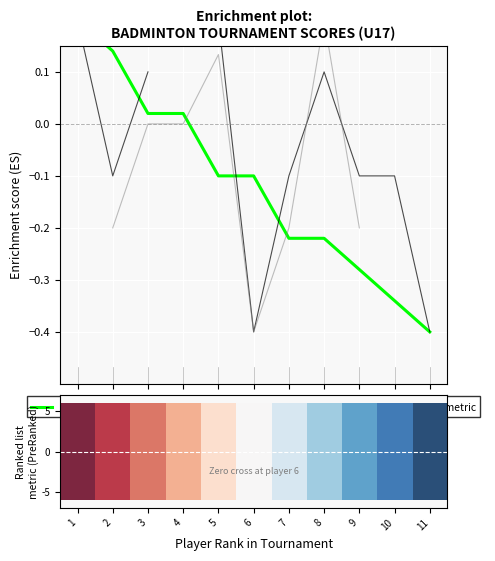

Is it true that Dvouhra (Enrichment profile) equals -0.1 at 6?

True